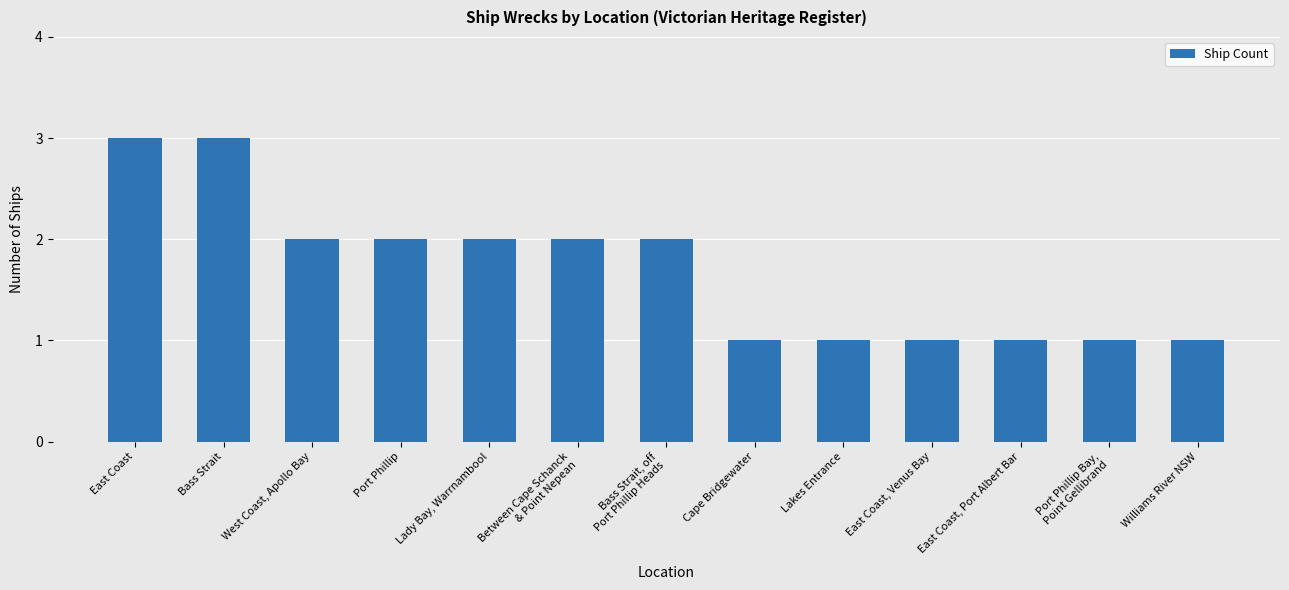

What is the change in value from Port Phillip to Williams River NSW?

-1